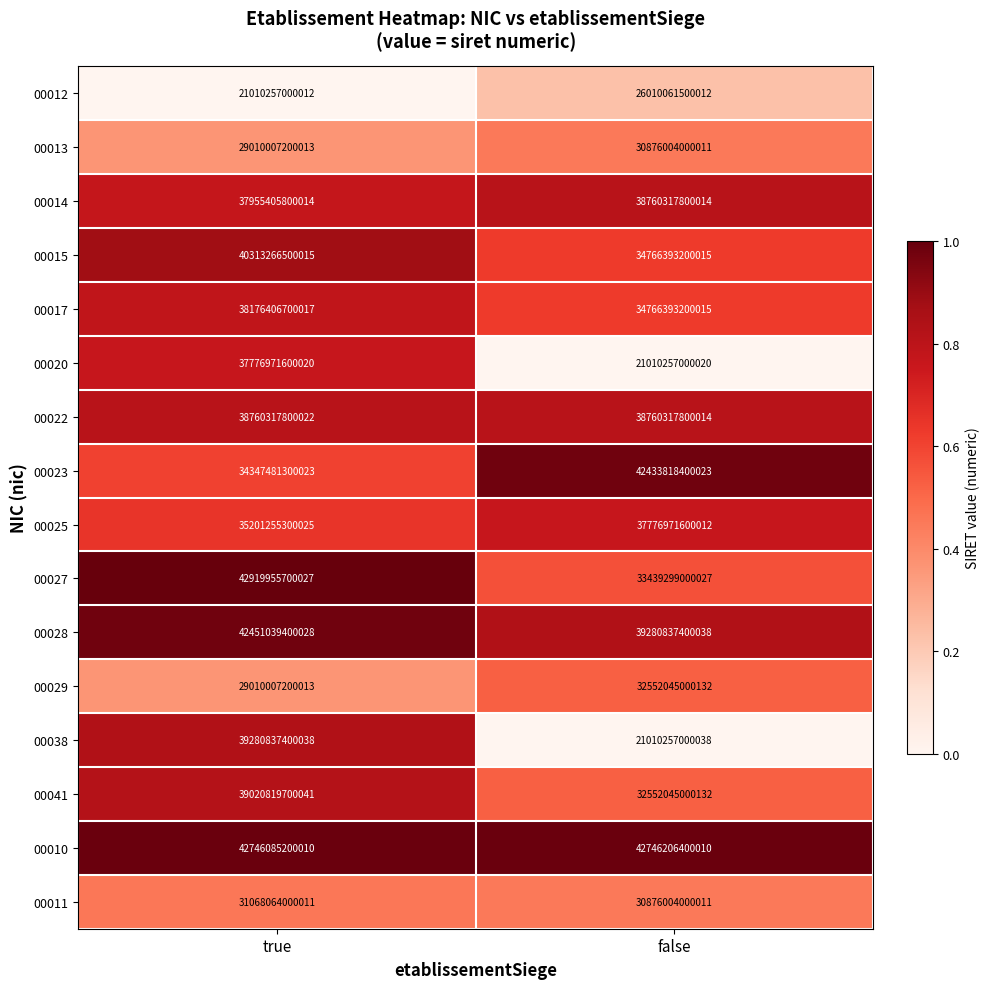

At which category is the sum across all series the highest?

true